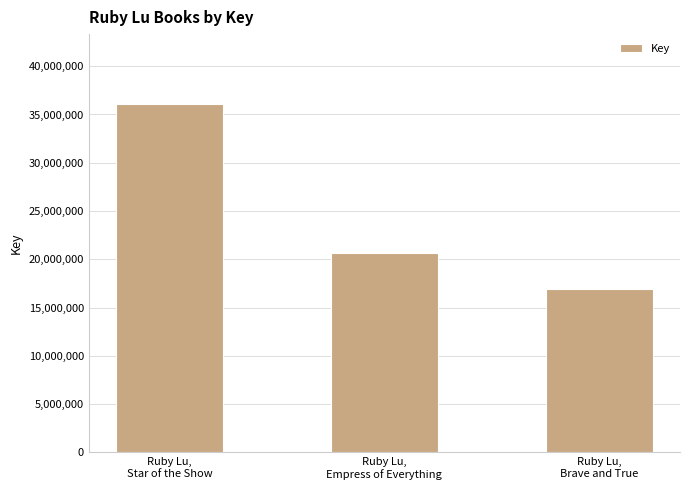

How many bars are there in total?

3